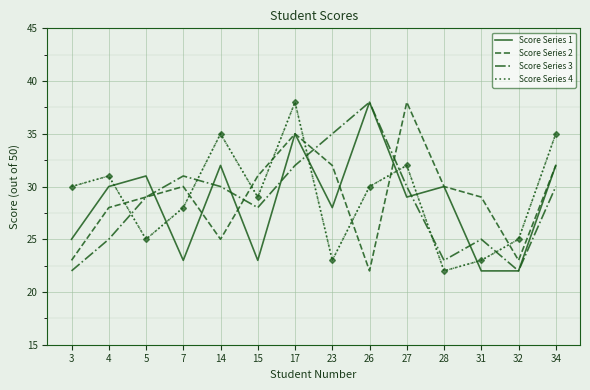

Which category has the highest value in the Score Series 3 series?

26